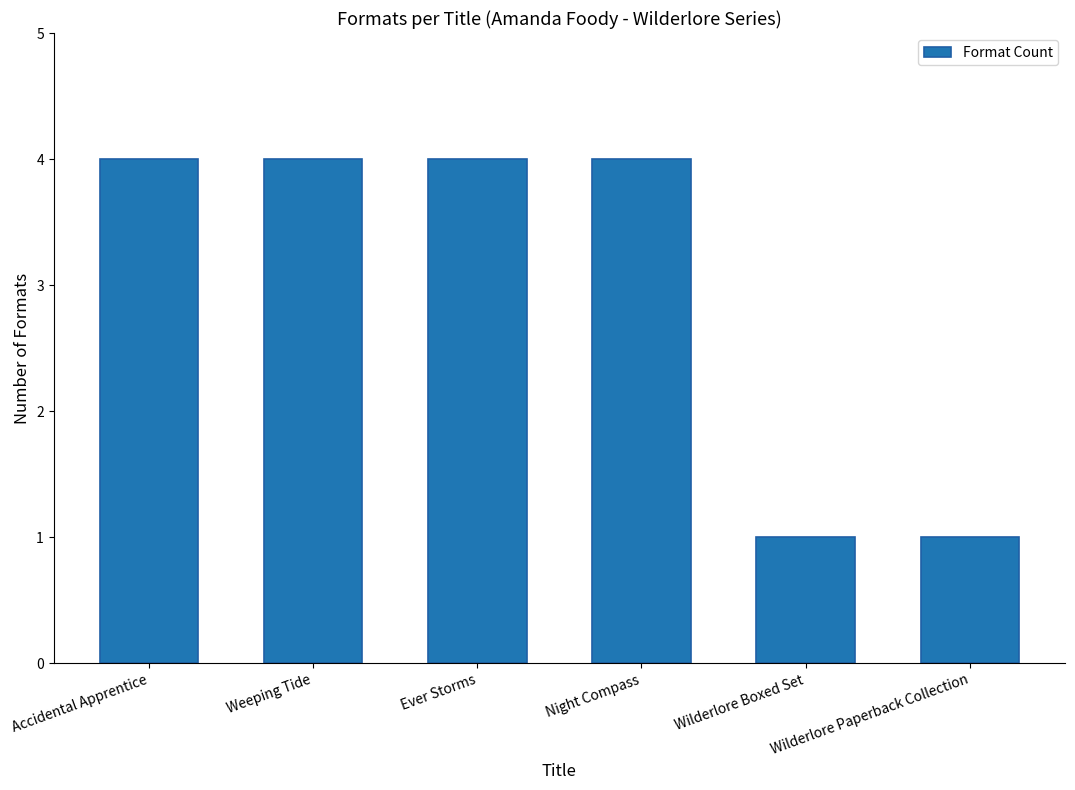

What is the difference between the second highest and minimum values?

3